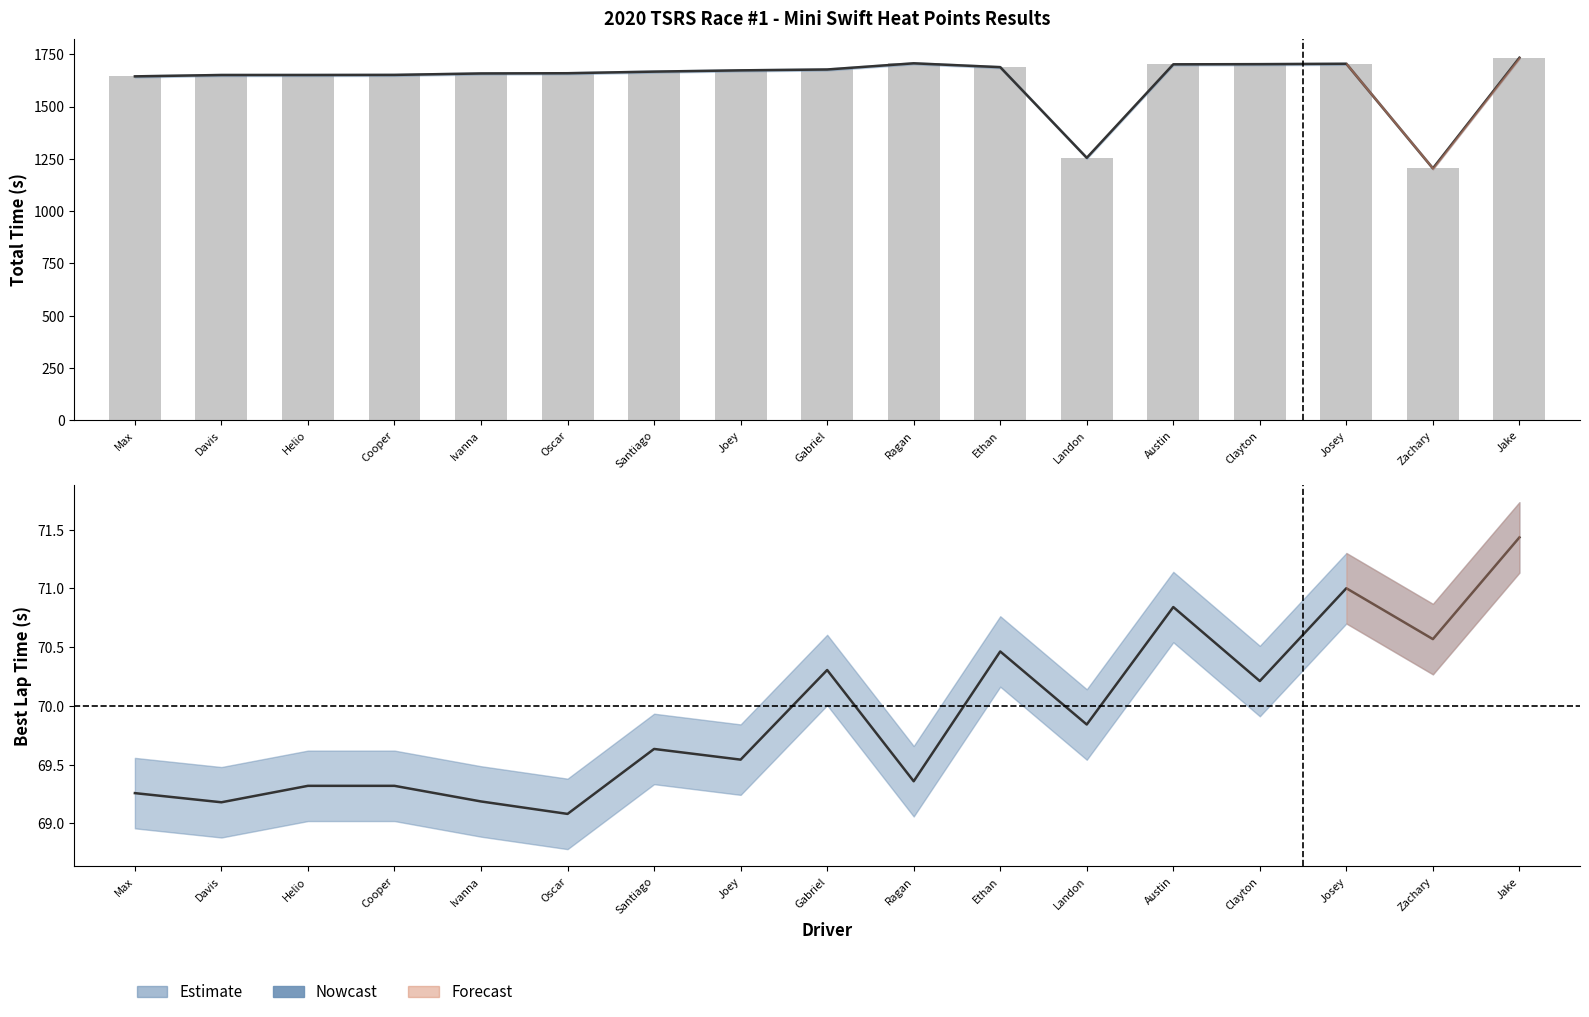

Count the number of values greater than 1667.

9